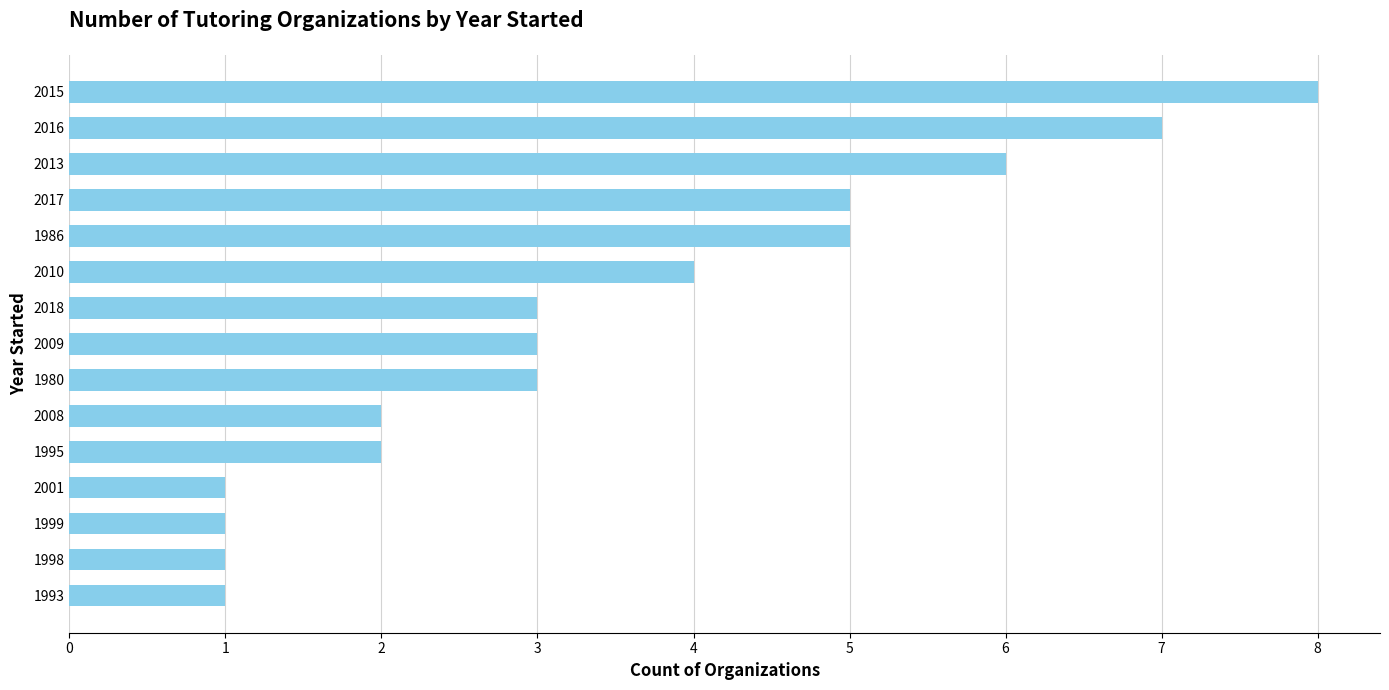

What is the difference between the maximum and second lowest values?

7